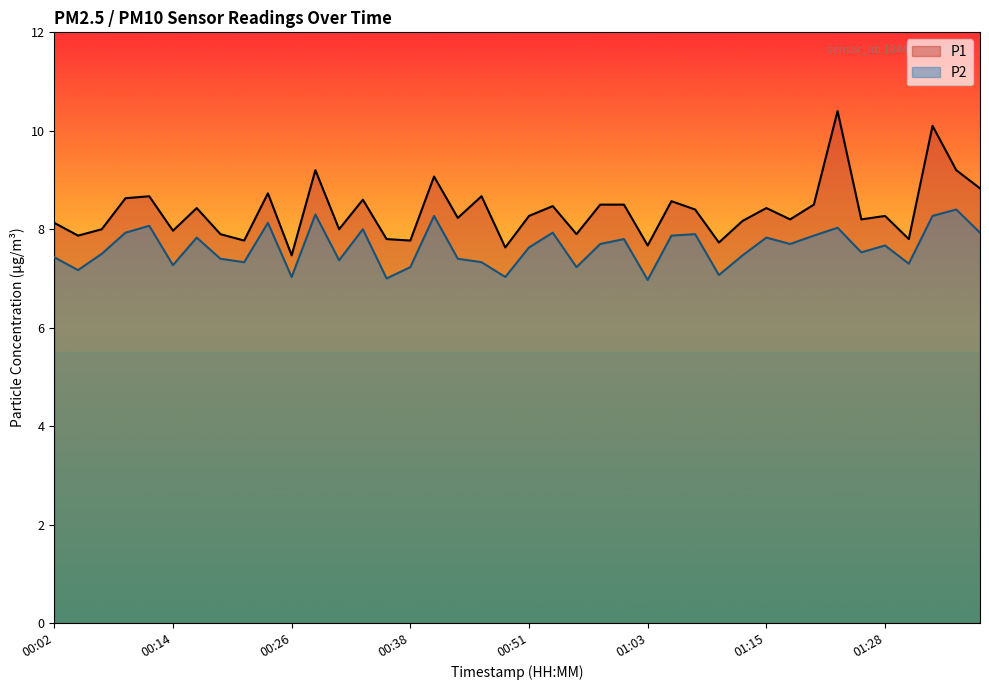

What is the difference between the second highest and second lowest values in the P1 series?

2.5